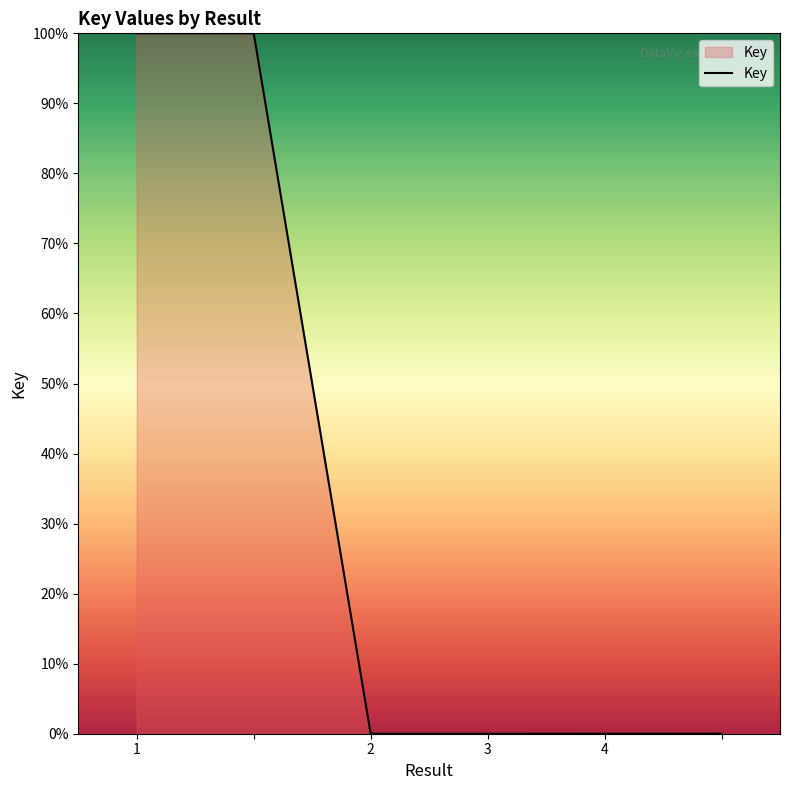

What is the maximum value shown in the chart?

100.0